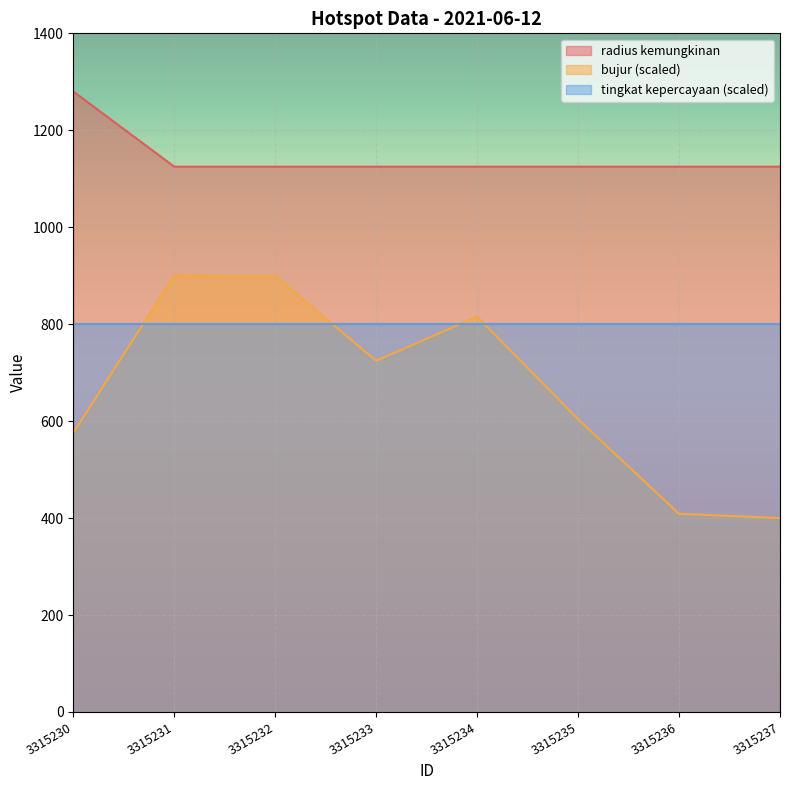

List the labels in order of bujur value, largest first.

3315231, 3315232, 3315234, 3315233, 3315235, 3315230, 3315236, 3315237